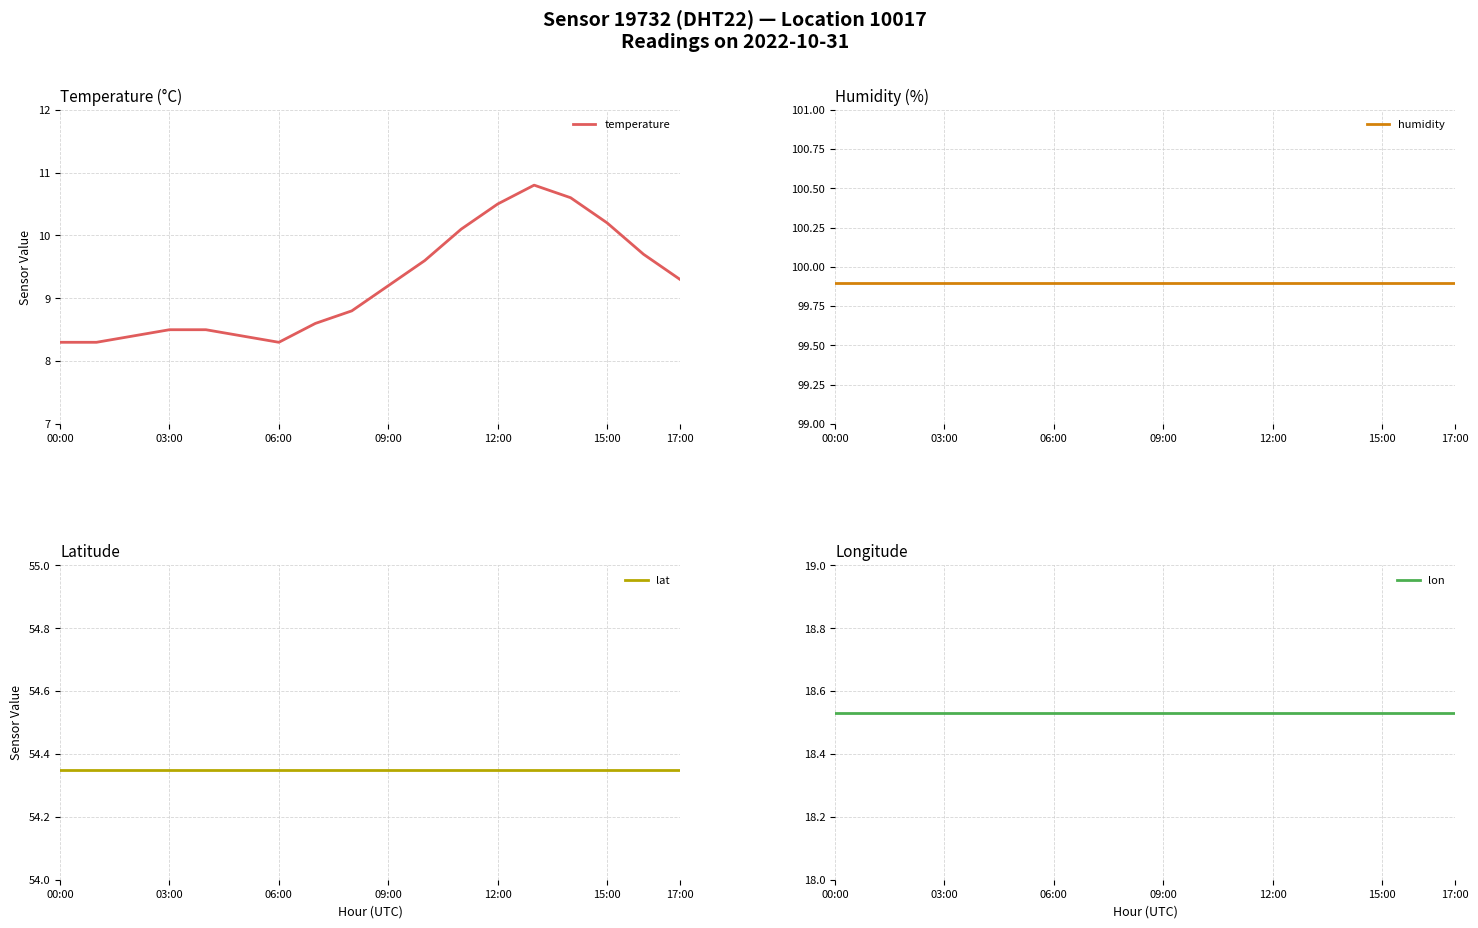

True or false: temperature and lat cross at least once.

False